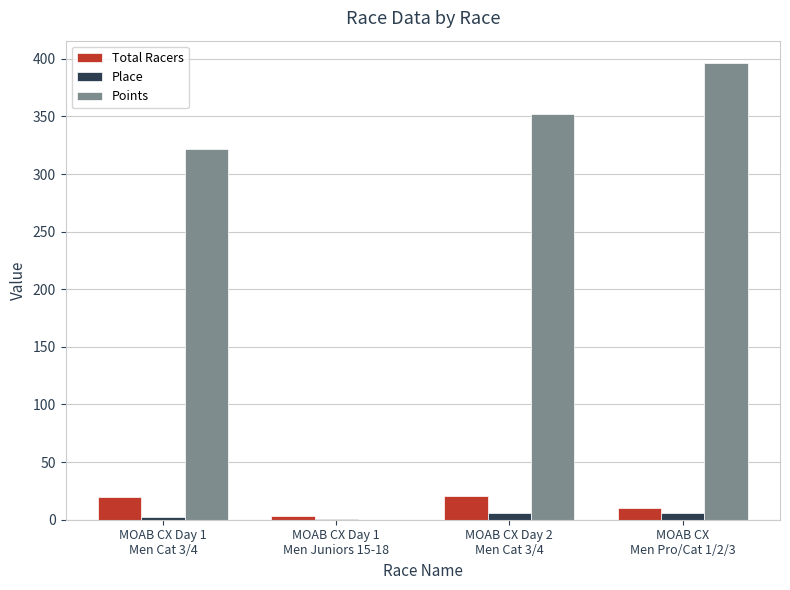

At which label does Points first exceed 351?

MOAB CX Day 2
Men Cat 3/4